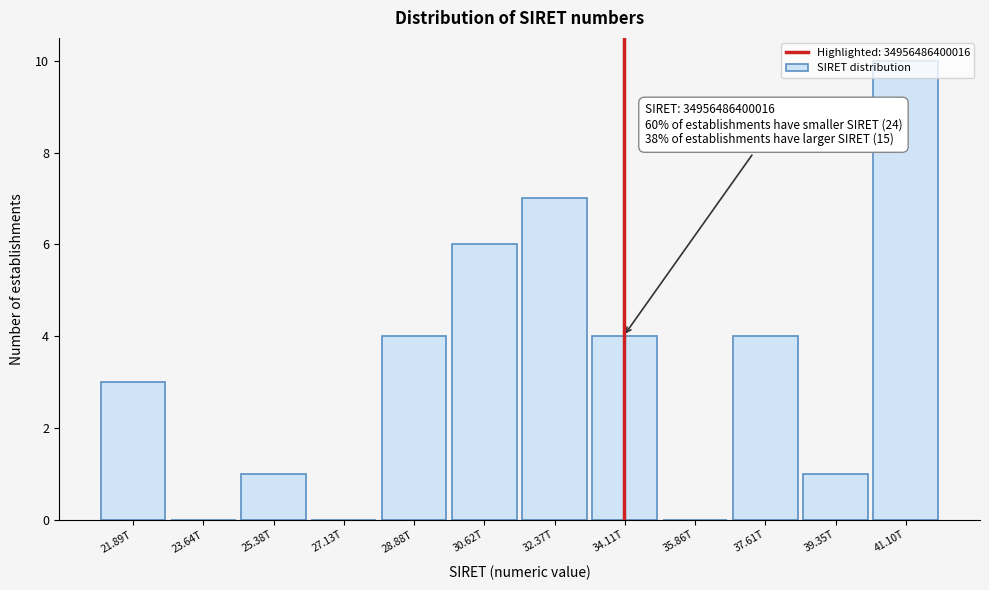

The chart shows a value of 11 at 30.62T. True or false?

False